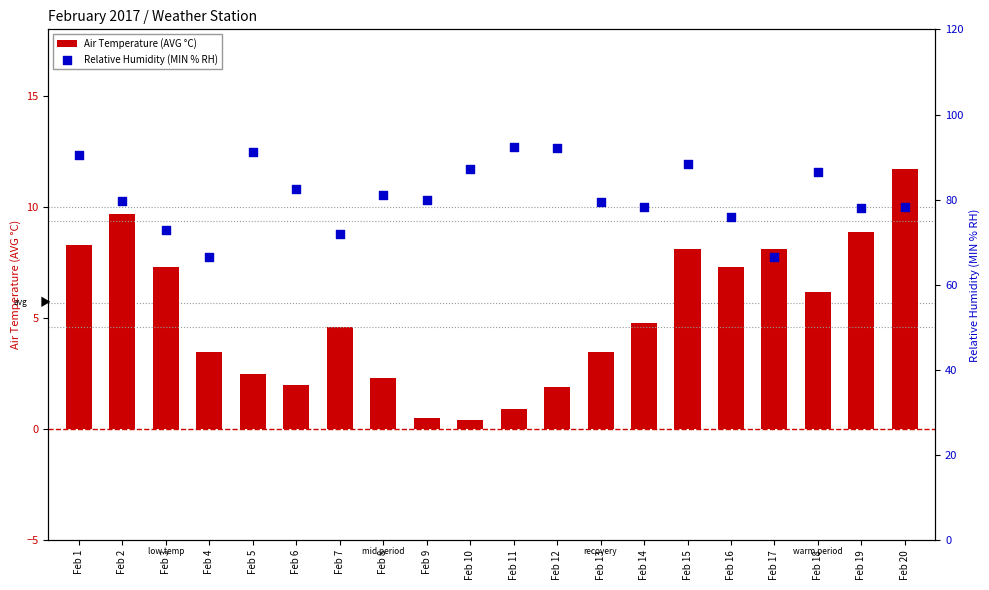

What are all the series names shown in the legend?

Air Temperature (AVG °C), Relative Humidity (MIN % RH)